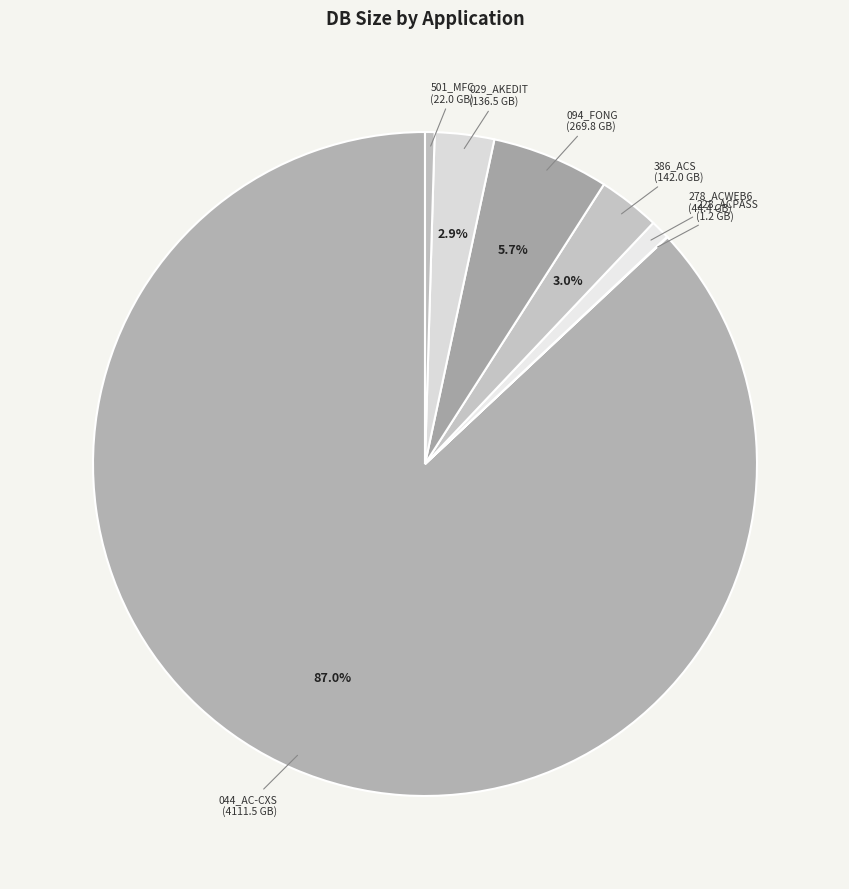

What percentage do 094_FONG and 386_ACS together represent?

8.7%